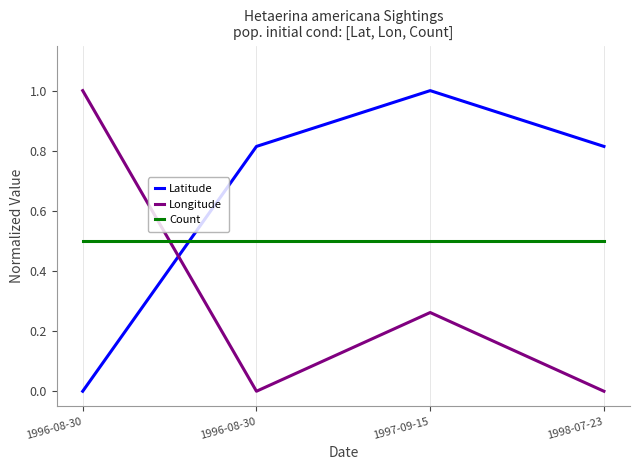

True or false: Longitude has a value of 0.4 at 1997-09-15.

False